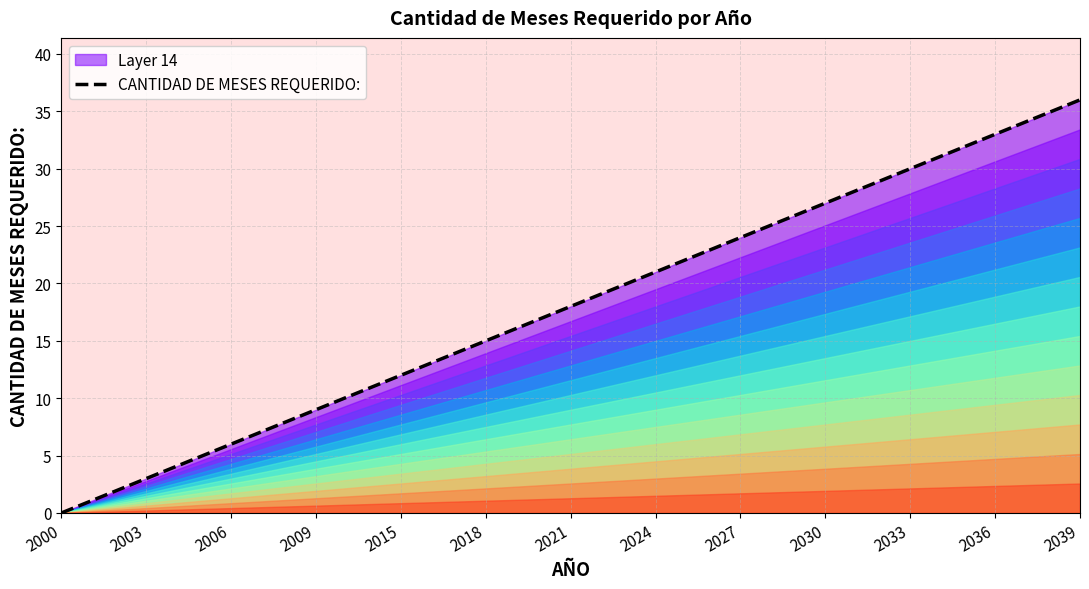

What is the difference between the maximum and minimum values?

36